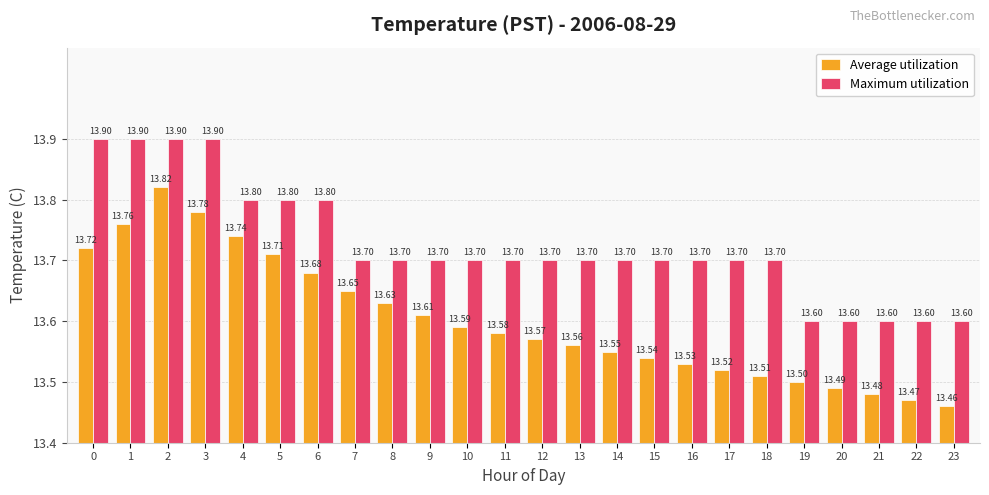

What is the lowest value of the Maximum utilization series?

13.6